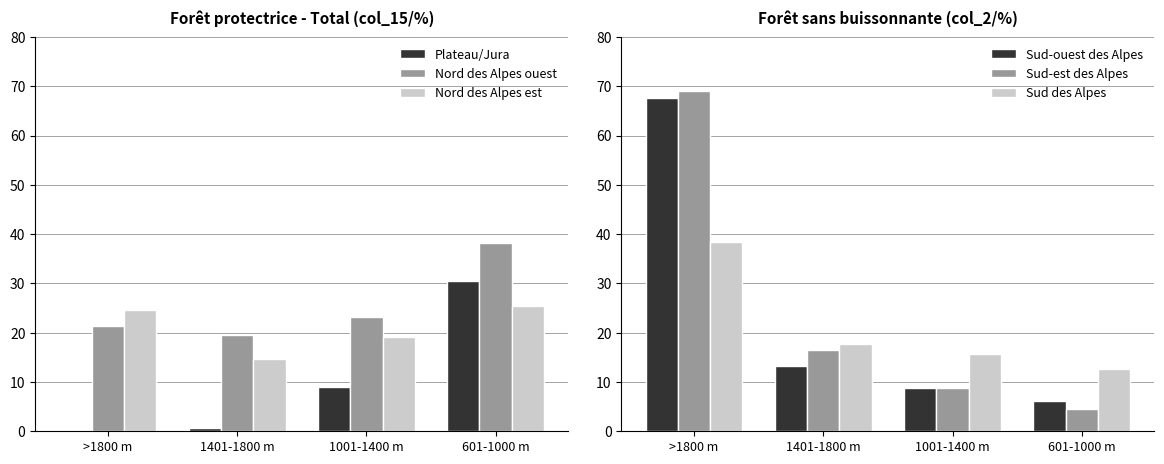

What is the greatest value displayed?

69.0